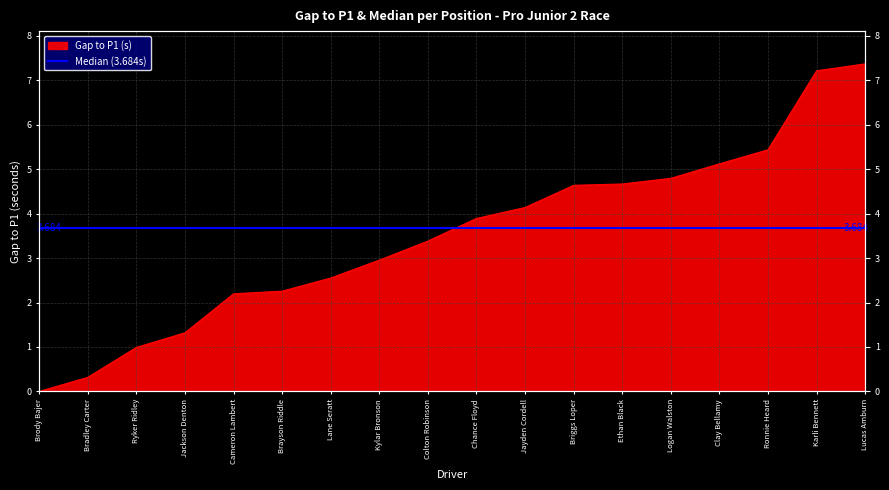

What is the label of the 9th point from the left?

Colton Robinson